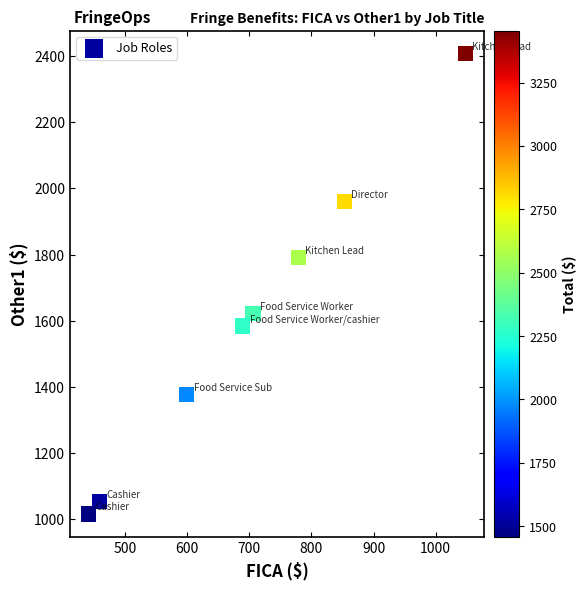

What is the average Y value?

1601.5